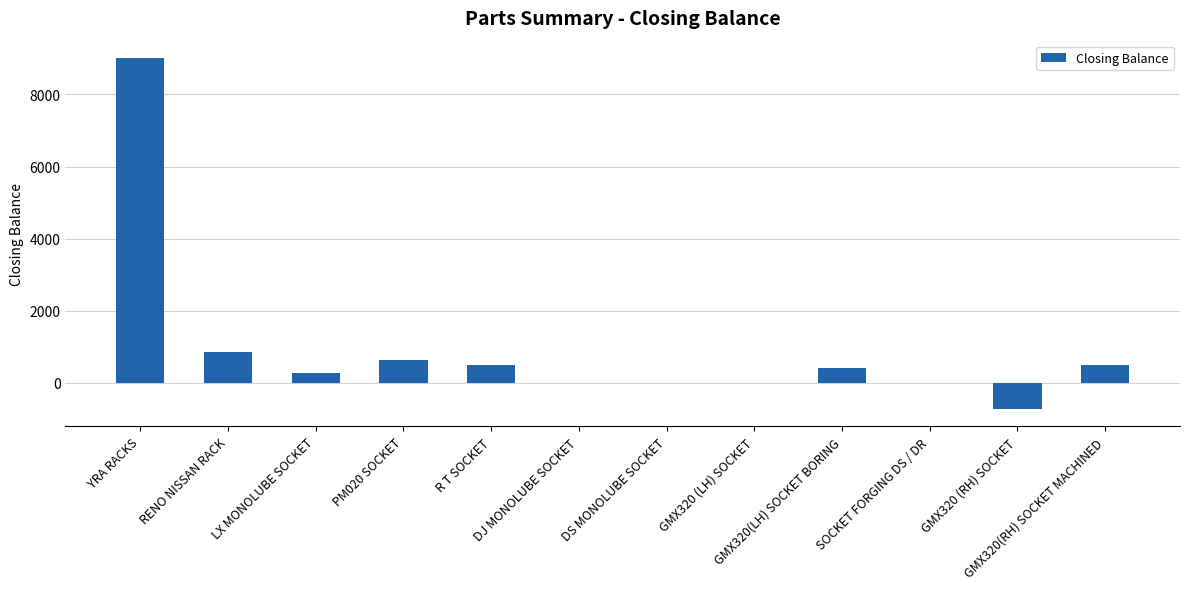

Is it true that the value at GMX320(RH) SOCKET MACHINED is 502?

True